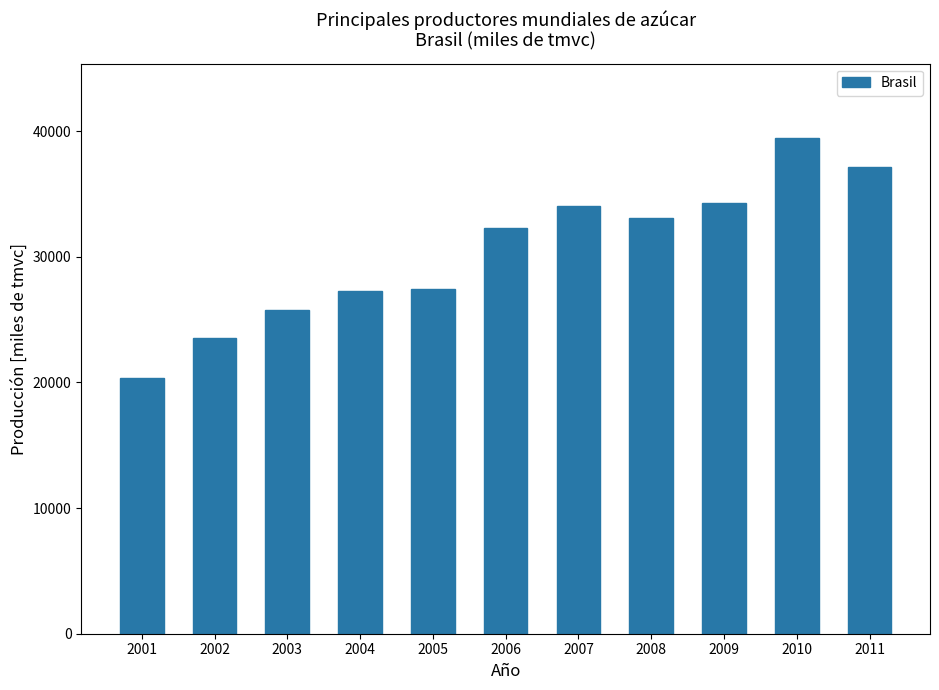

Which category has the lowest value across all series?

2001